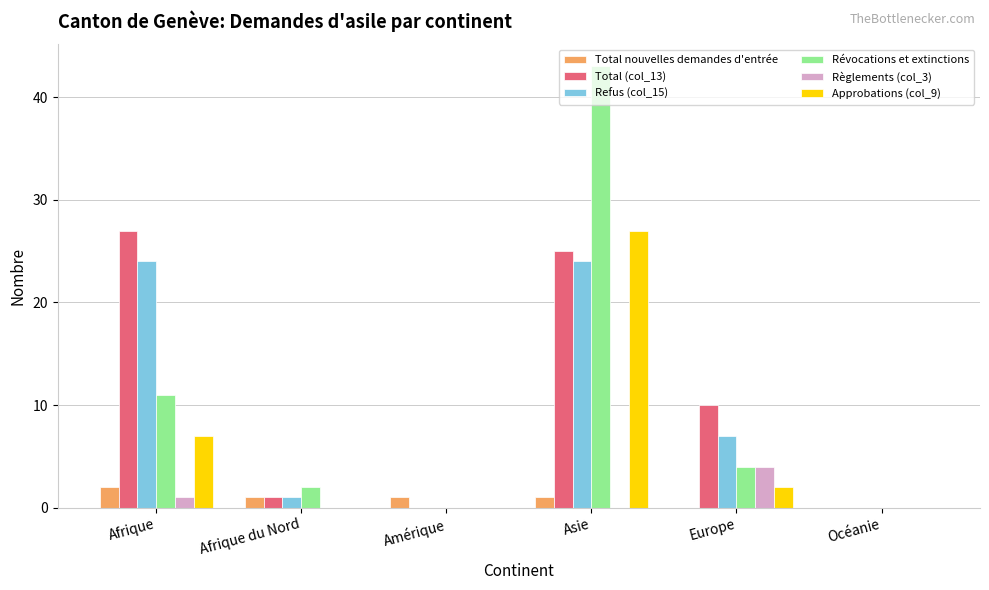

What is the total value across all series at Afrique du Nord?

5